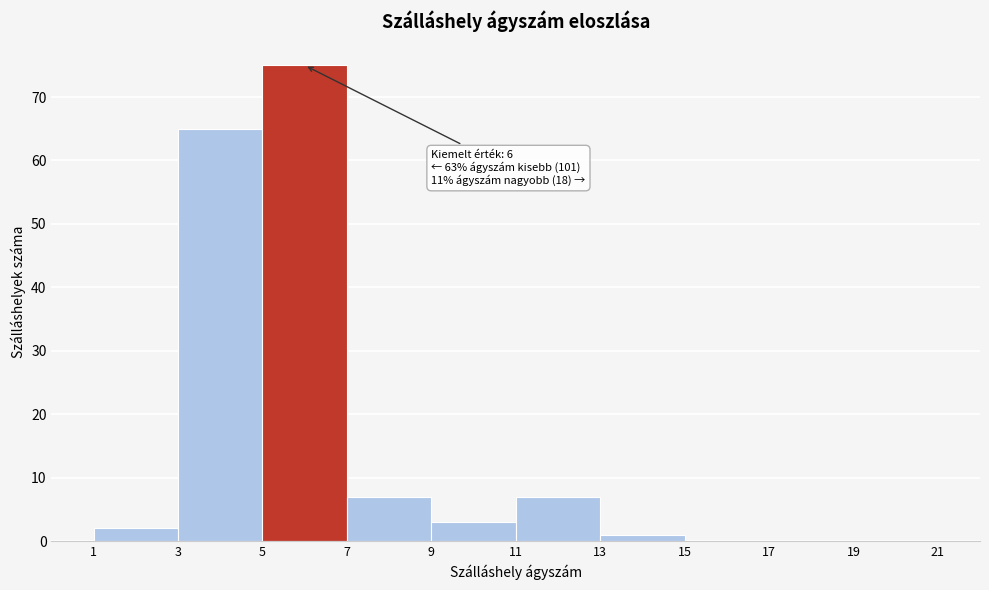

Which range on the x-axis has the tallest bar?

5 to 7